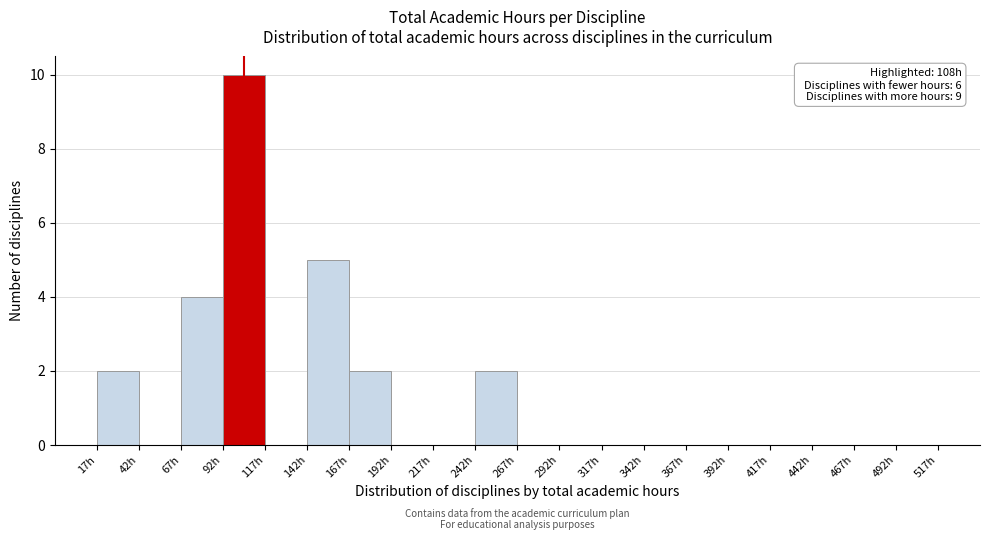

Which range on the x-axis has the tallest bar?

92 to 117